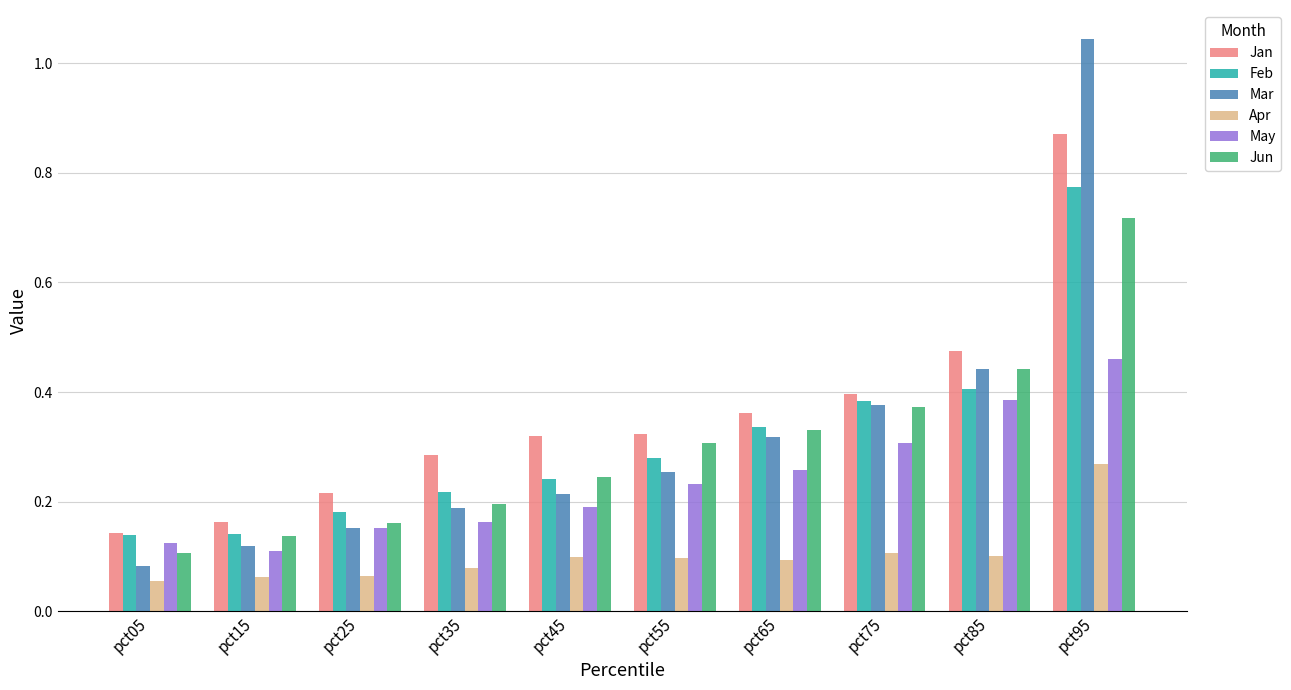

The Jun series shows 0.1 at pct65. True or false?

False